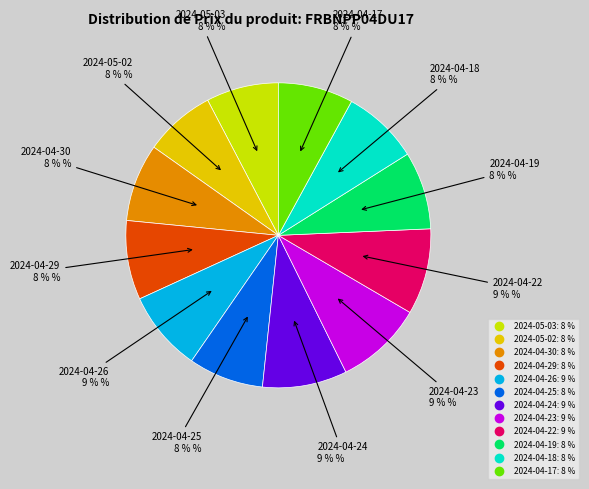

Between 2024-04-24 and 2024-05-02, which is larger?

2024-04-24